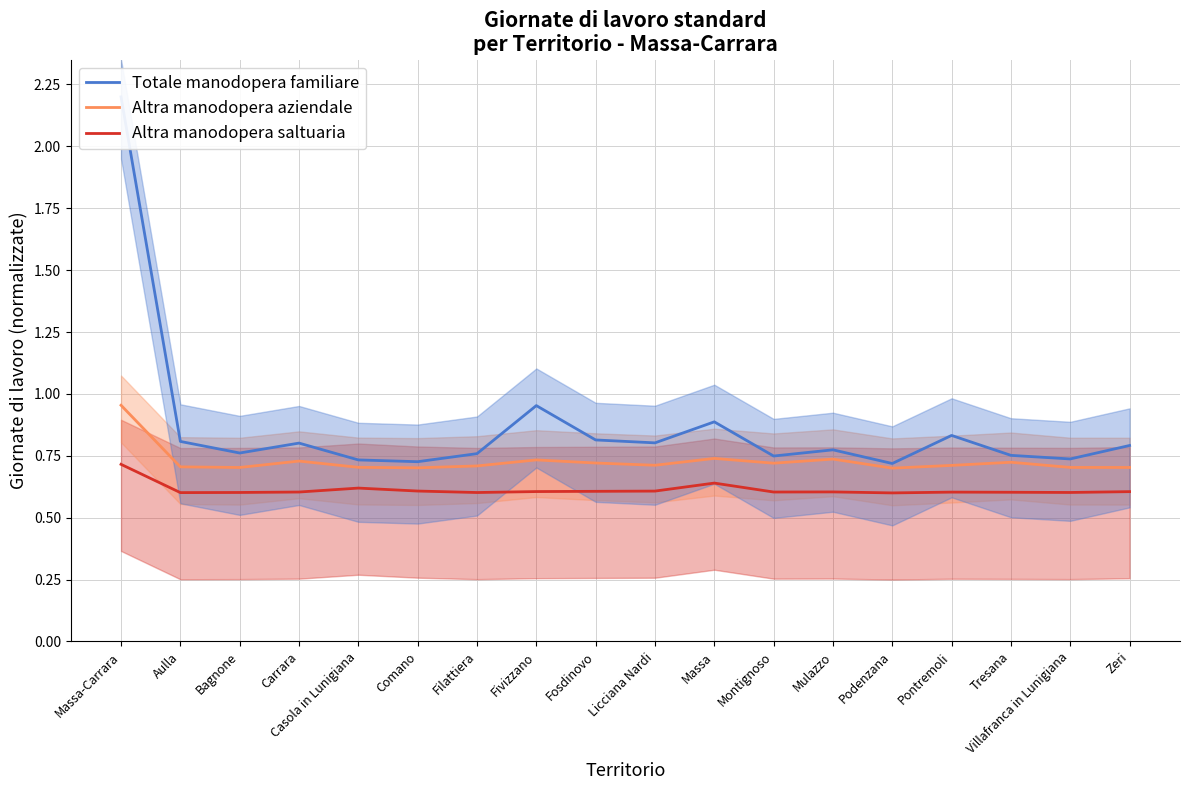

Does the chart display data point markers on the line(s)?

No